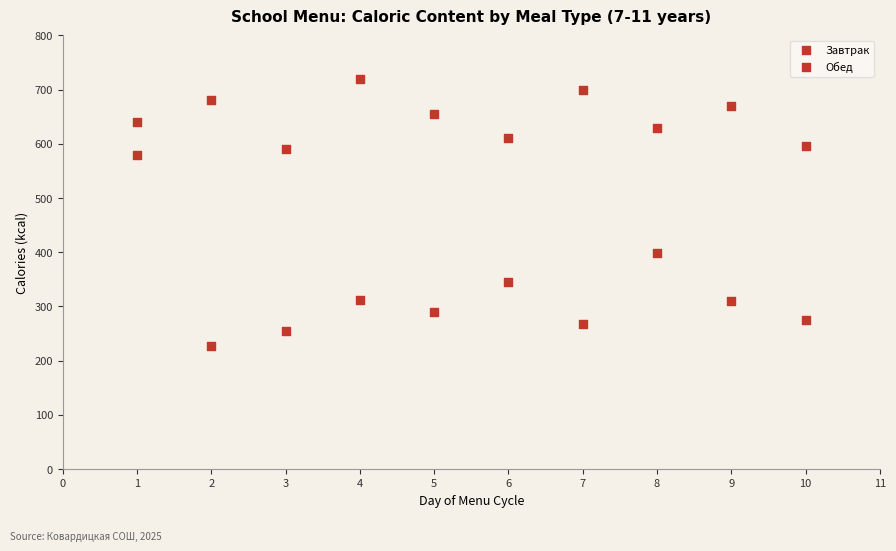

How many points are shown in the scatter plot?

20